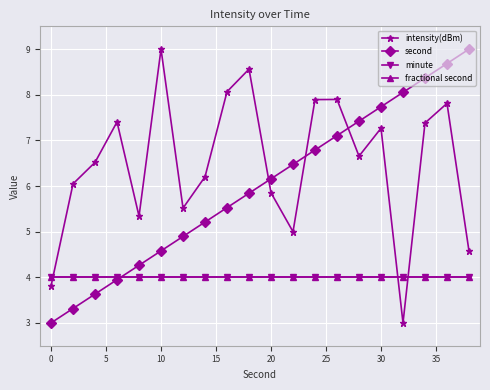

Is this an area chart (filled region under the line)?

No